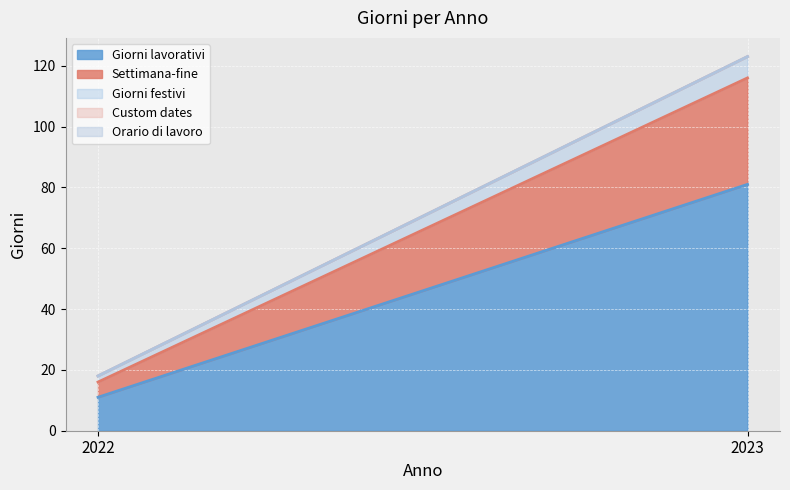

At which label does Orario di lavoro reach its minimum?

2022